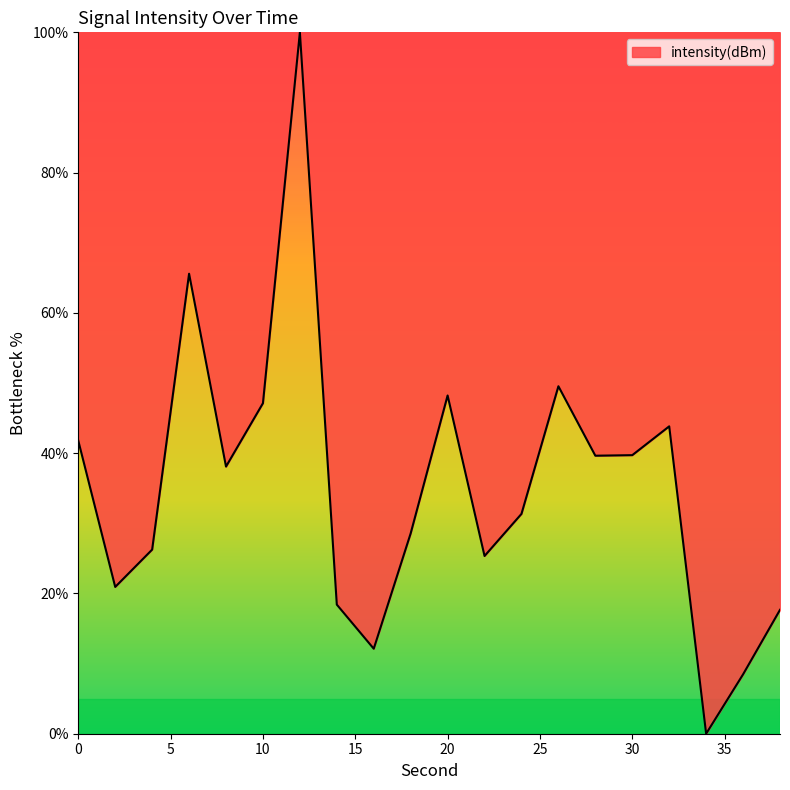

What is the maximum value shown in the chart?

100.0